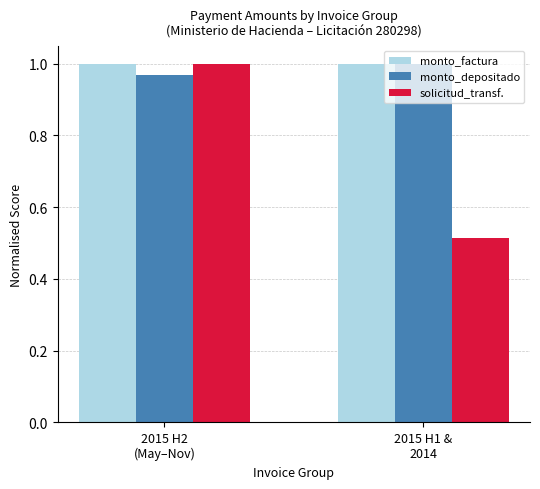

The monto_factura series shows 1.6 at 2015 H1 &
2014. True or false?

False